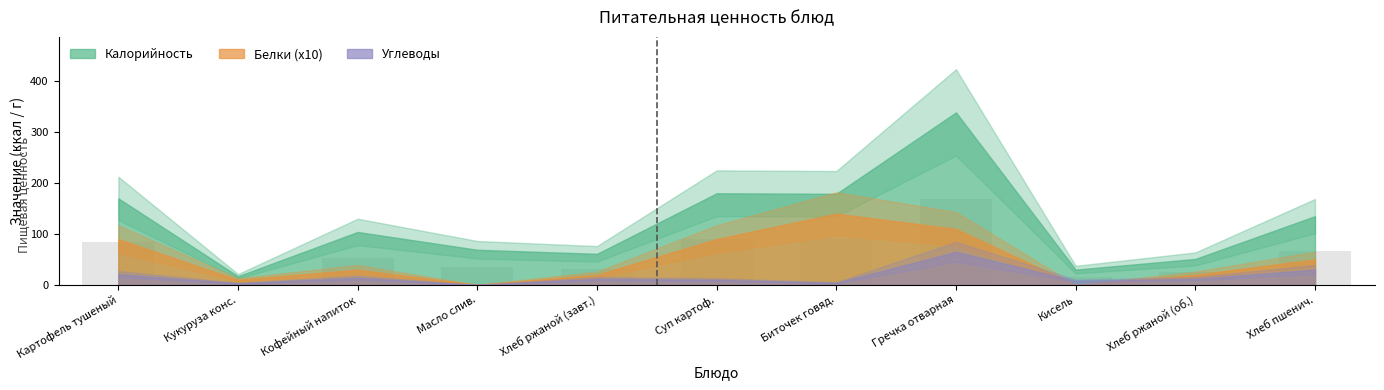

Is it true that the value at Хлеб ржаной (завт.) is 48.8?

False